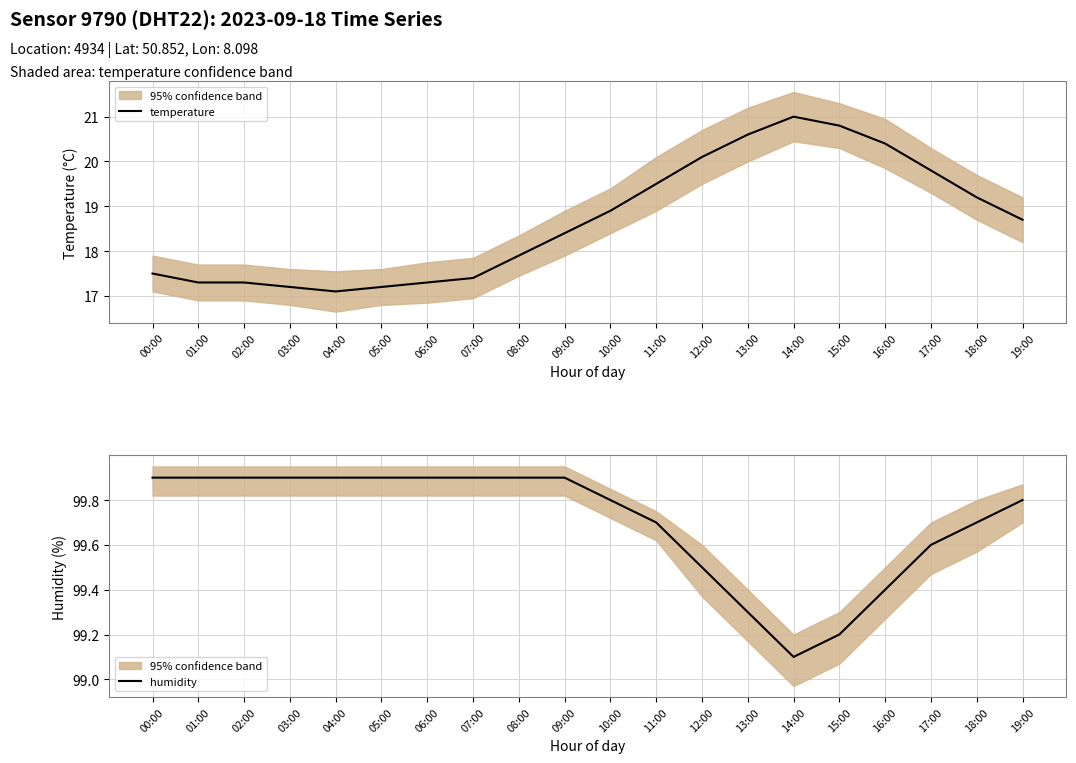

Between 13:00 and 02:00, which is larger?

13:00